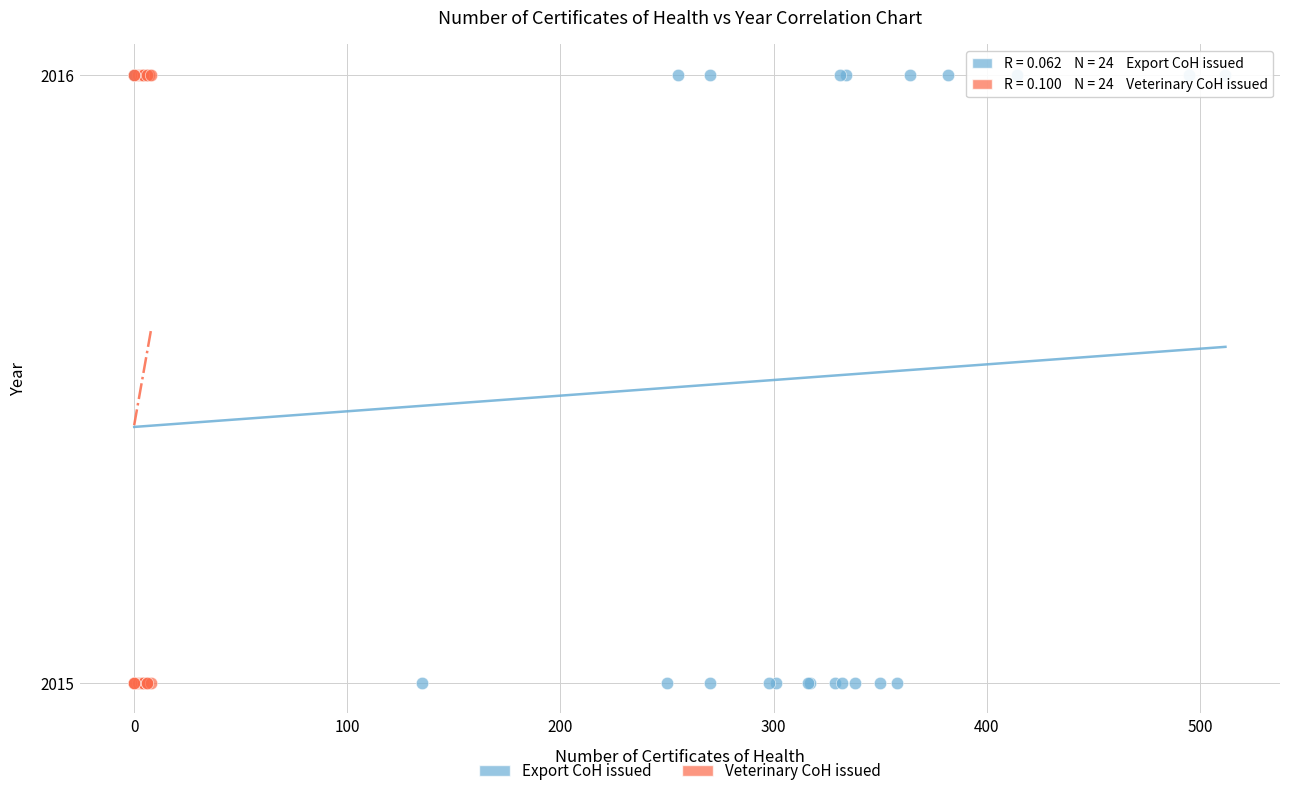

What are all the series names shown in the legend?

Export CoH issued, Veterinary CoH issued